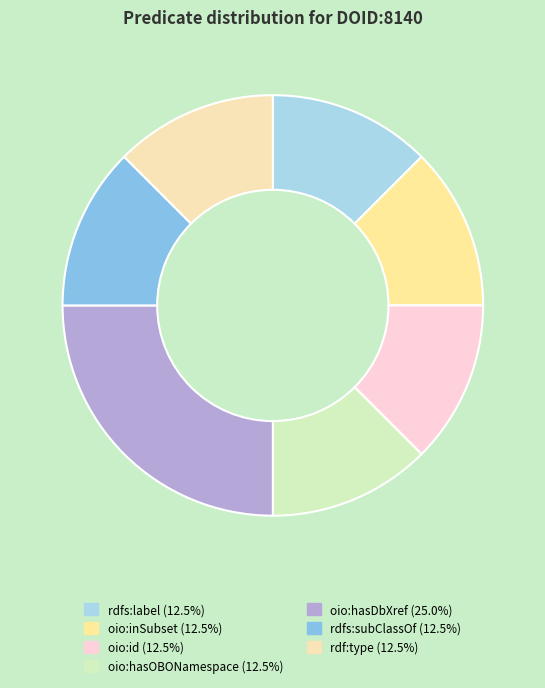

What is the ratio of the value at oio:id to the value at oio:inSubset?

1.0